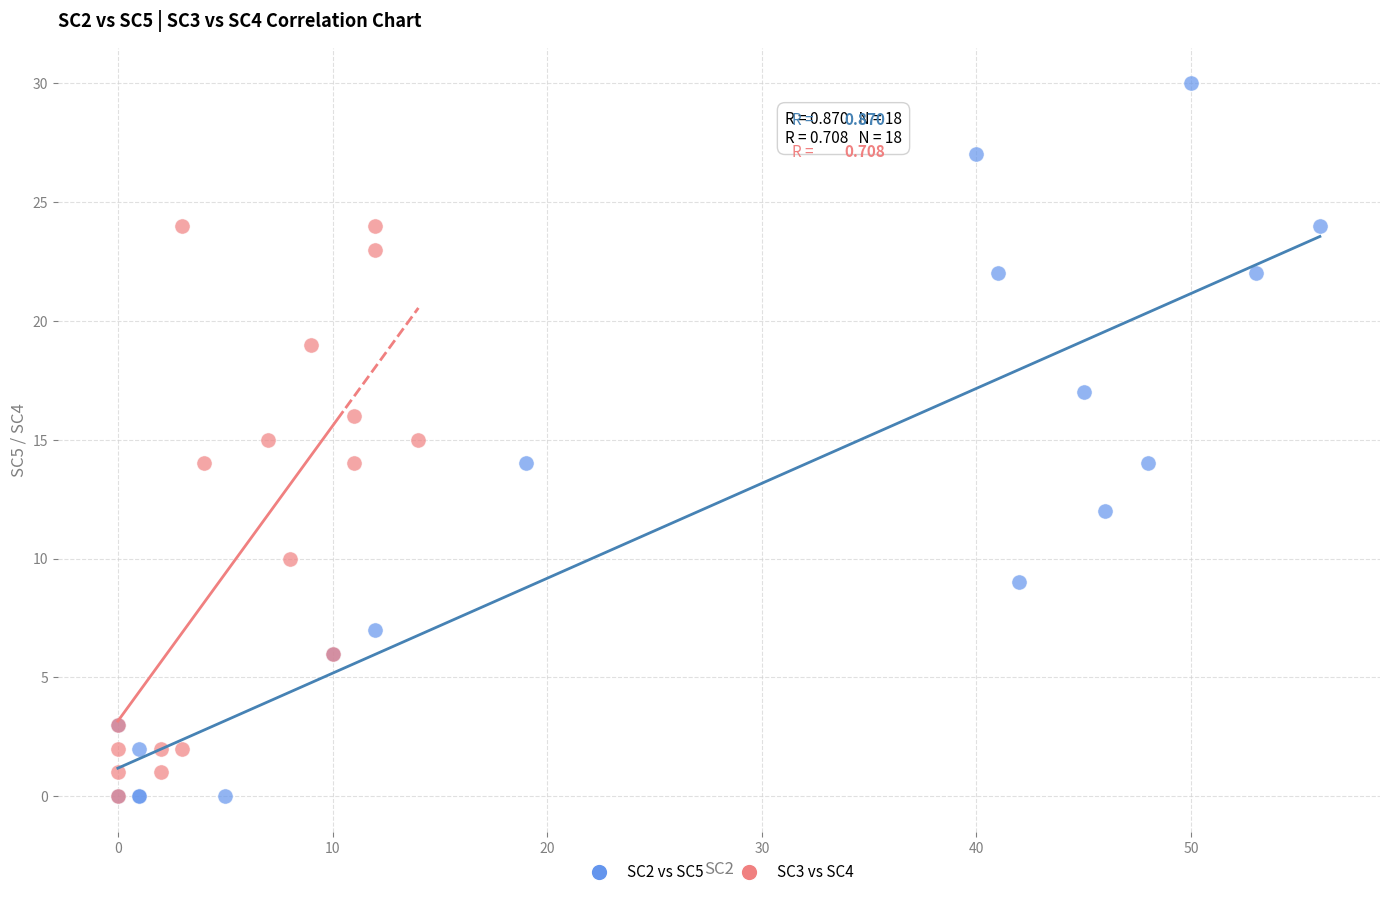

Which series contains the highest Y value?

SC2 vs SC5